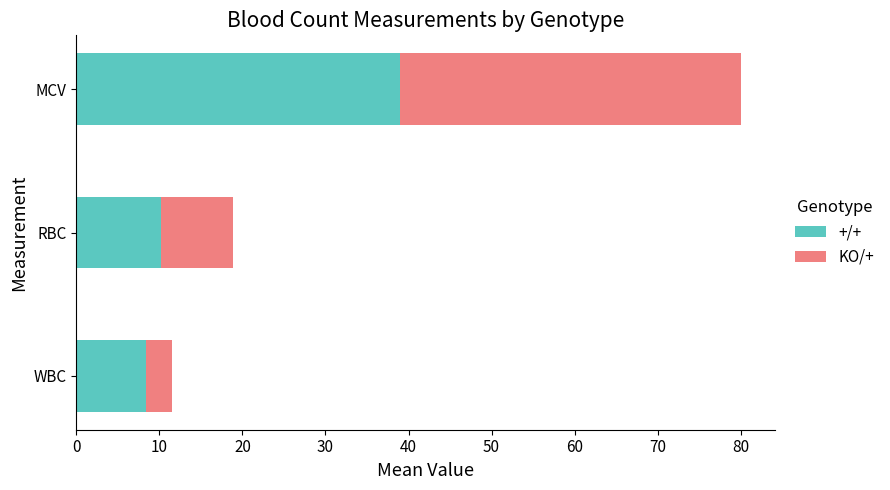

What are all the series names shown in the legend?

+/+, KO/+